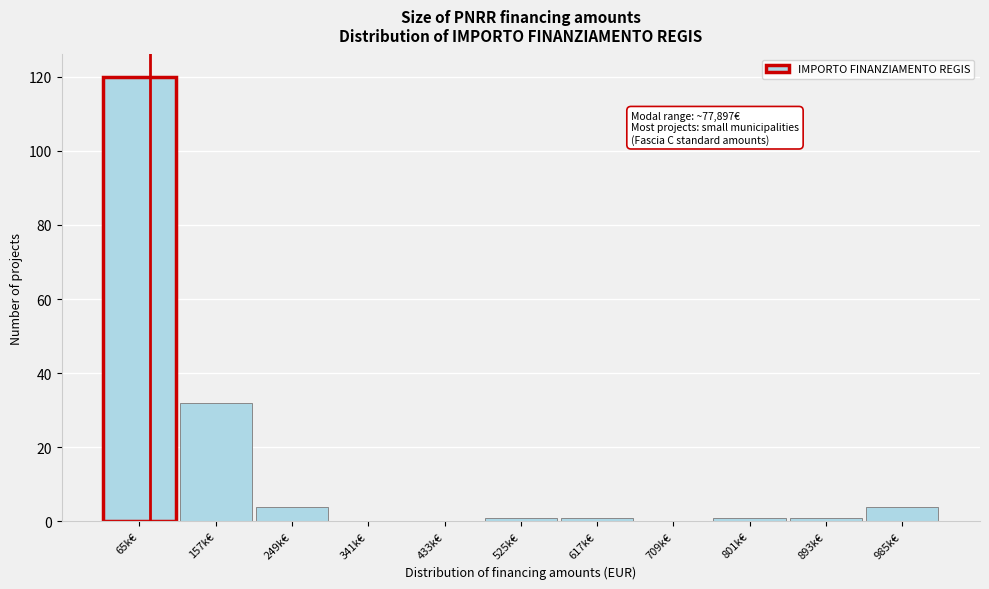

Reading left to right, what are all the values shown in this chart?

65k€=120	157k€=32	249k€=4	341k€=0	433k€=0	525k€=1	617k€=1	709k€=0	801k€=1	893k€=1	985k€=4